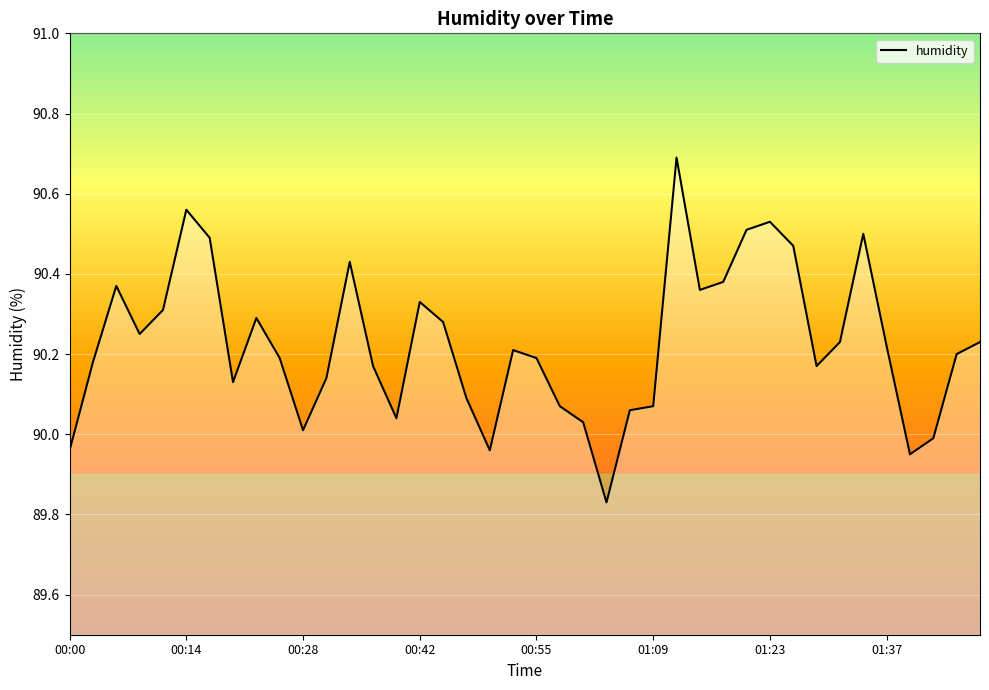

What is the maximum value shown in the chart?

90.7